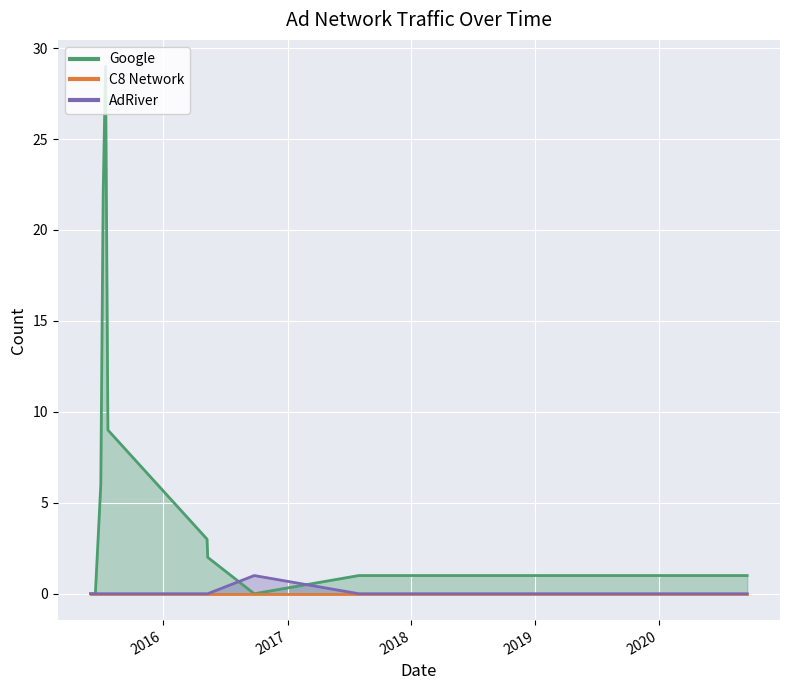

Does the chart display data point markers on the line(s)?

No